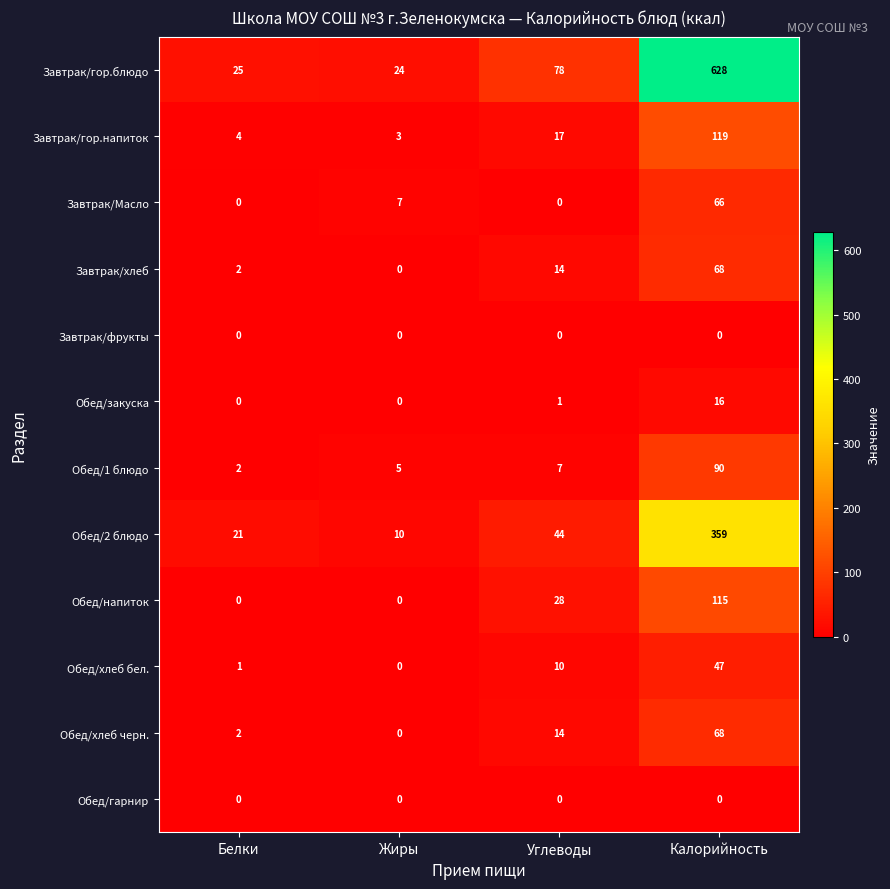

What is the difference between the Завтрак/Масло values at Калорийность and Углеводы?

66